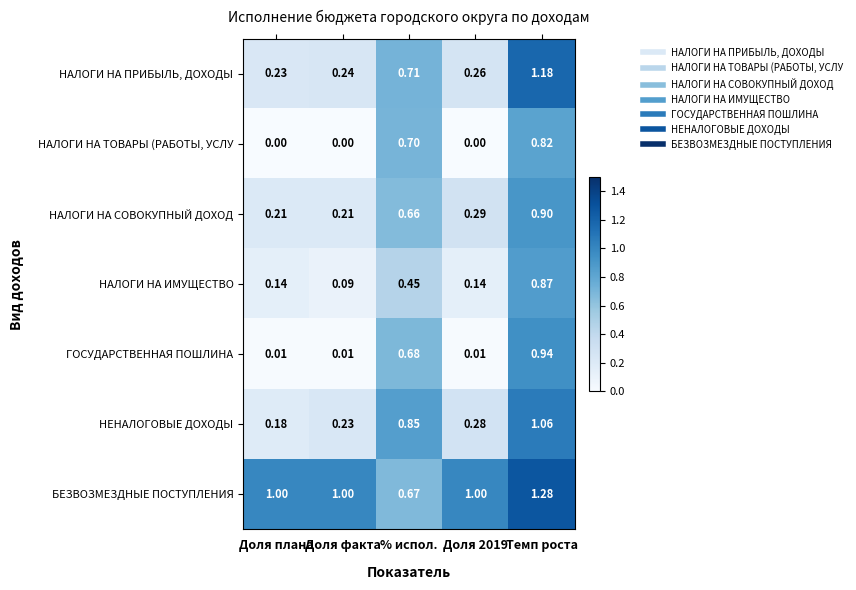

Which series has the largest total across all categories?

БЕЗВОЗМЕЗДНЫЕ ПОСТУПЛЕНИЯ